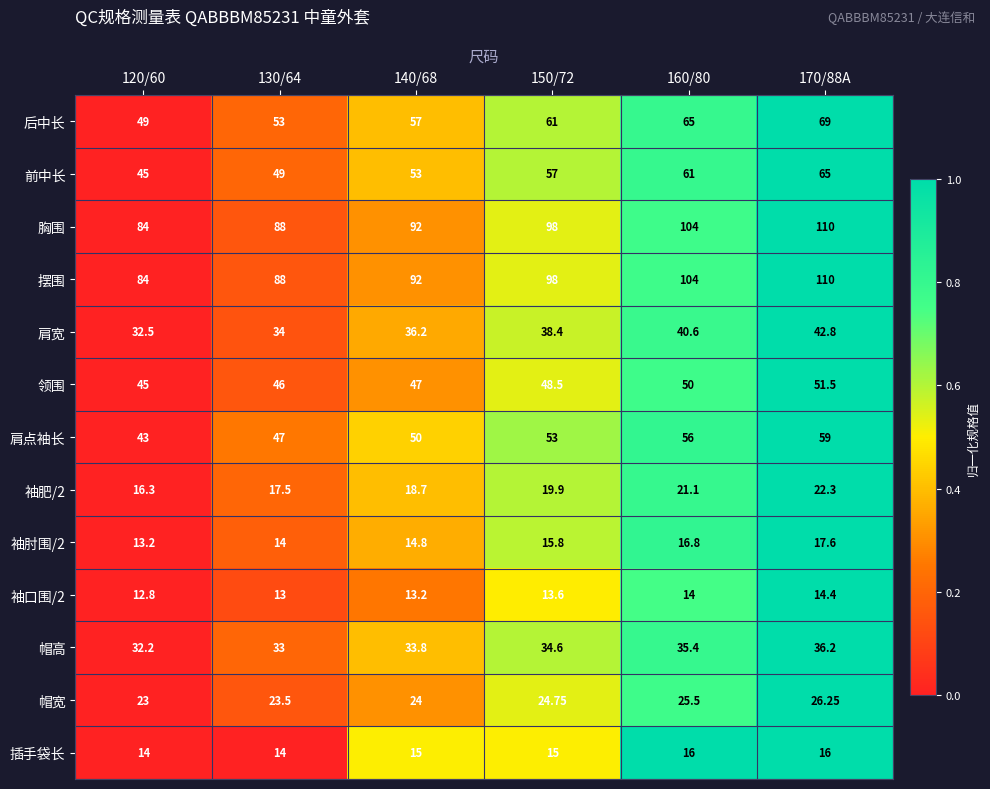

Is the value of 胸围 at 140/68 greater than the value of 肩宽 at 170/88A?

Yes